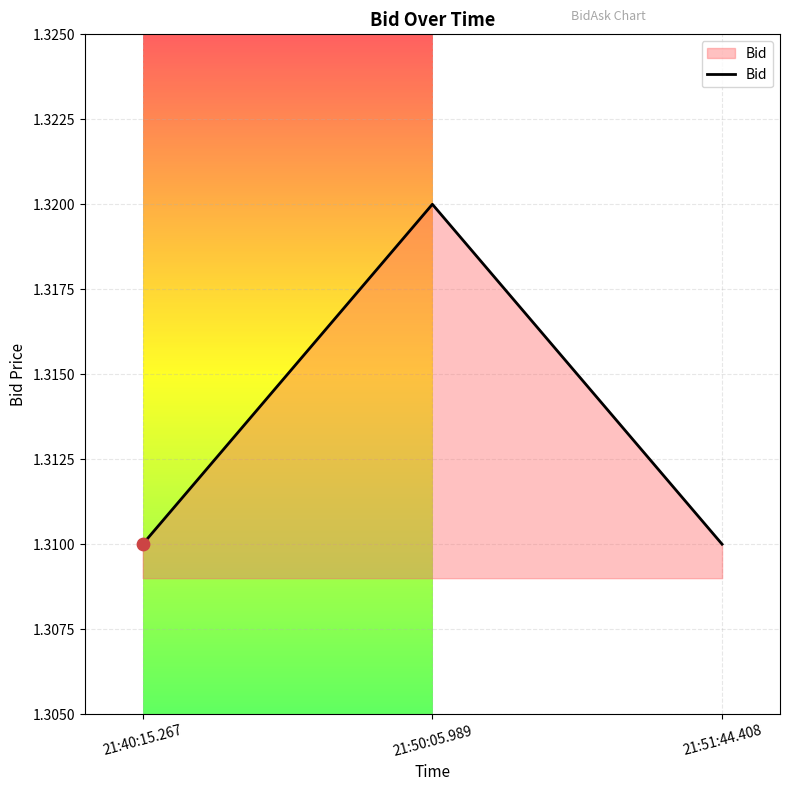

What is the ratio of the value at 21:40:15.267 to the value at 21:51:44.408?

1.0